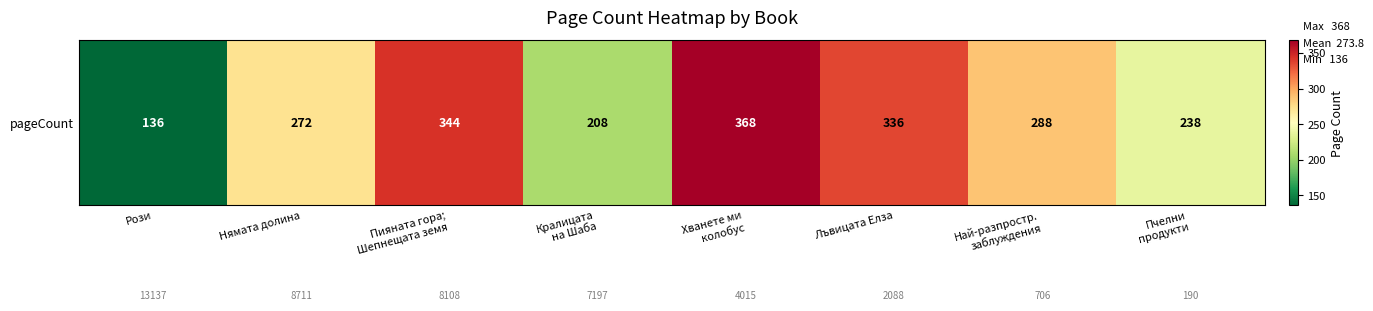

List the labels in order of value, largest first.

Хванете ми
колобус, Пияната гора;
Шепнещата земя, Лъвицата Елза, Най-разпростр.
заблуждения, Нямата долина, Пчелни
продукти, Кралицата
на Шаба, Рози